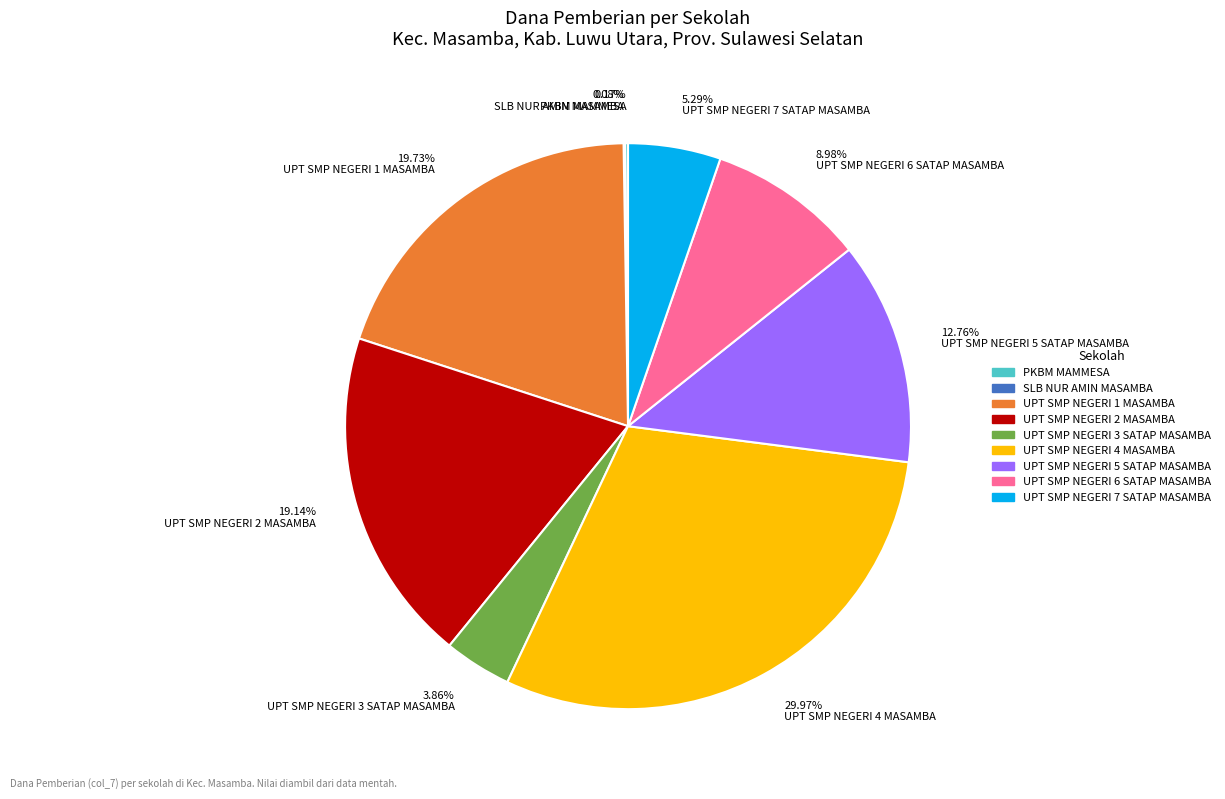

Does UPT SMP NEGERI 1 MASAMBA account for over 50% of the chart?

No